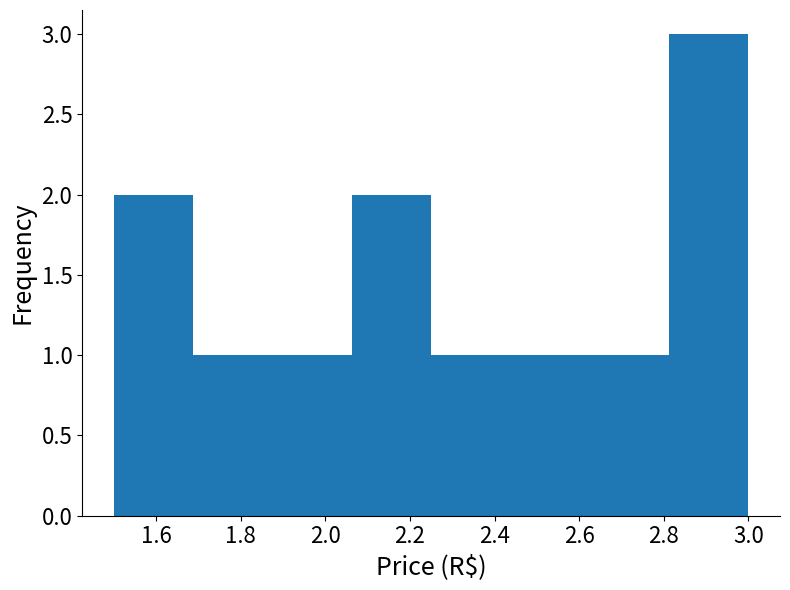

Which range on the x-axis has the tallest bar?

2.82 to 3.00